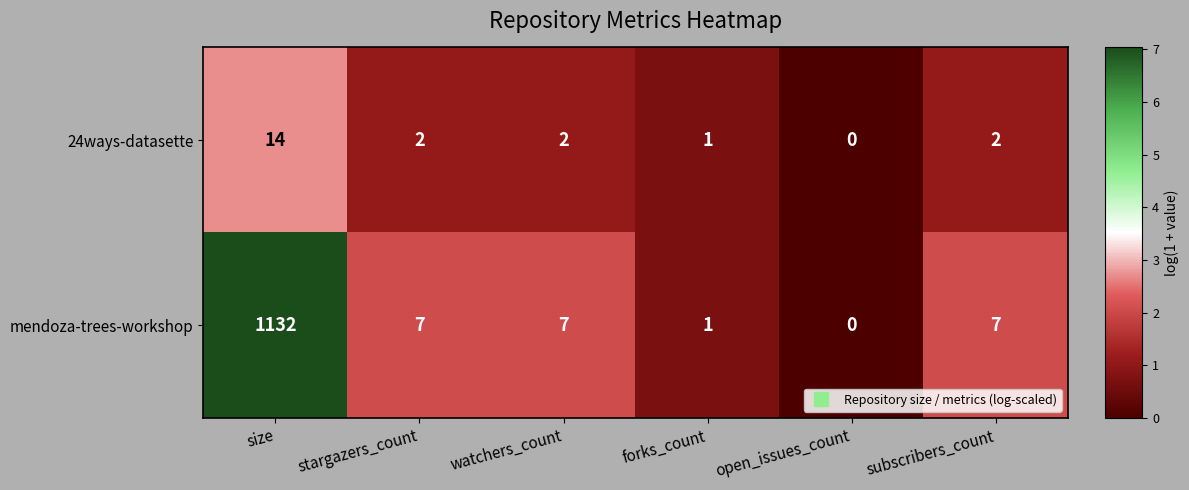

How many values in 24ways-datasette are above zero?

5